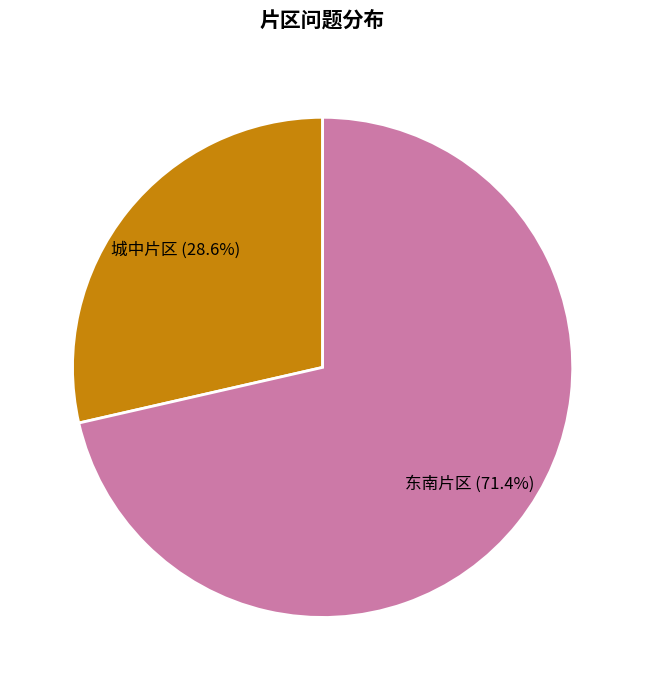

How many segments does this pie chart have?

2